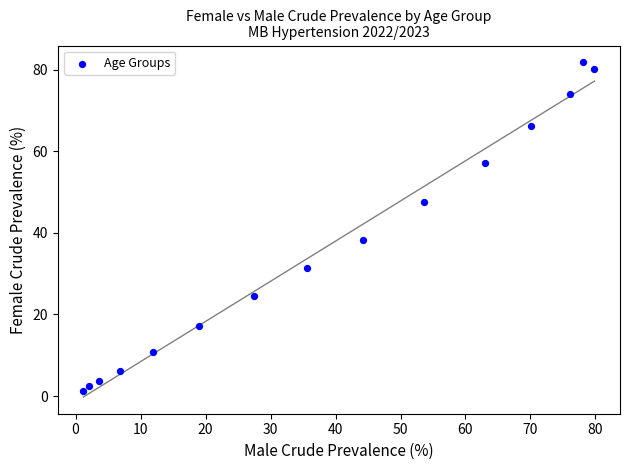

What is the range of Y values (max minus min)?

80.5